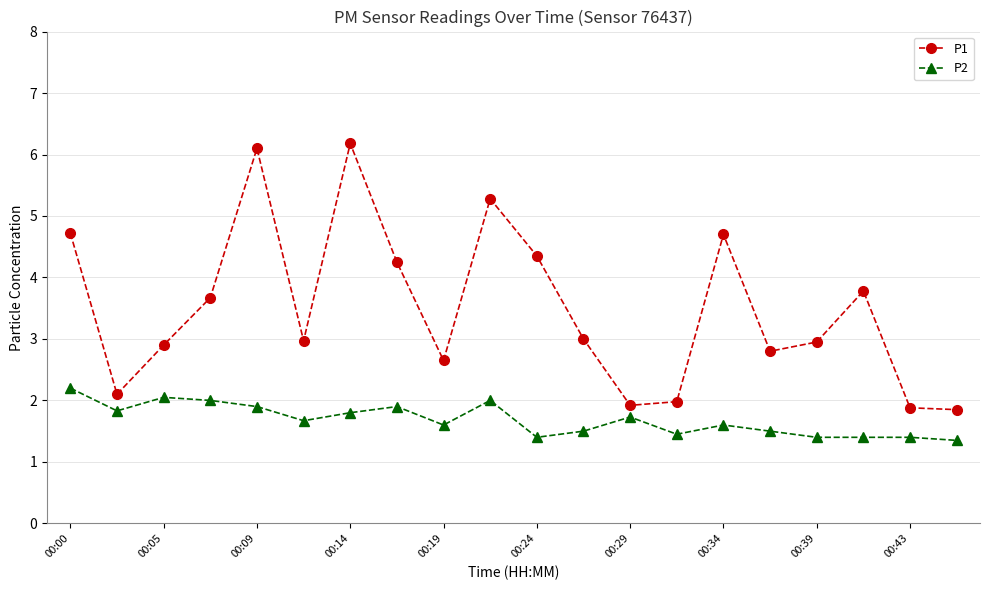

What is the highest value of the P2 series?

2.2